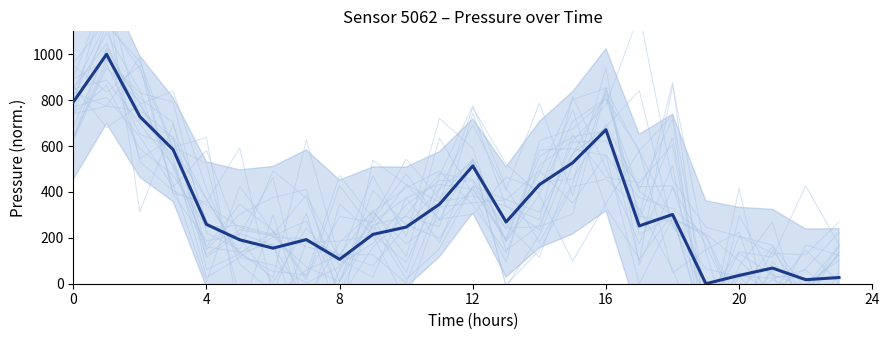

The chart shows a value of 783.7 at 12. True or false?

False